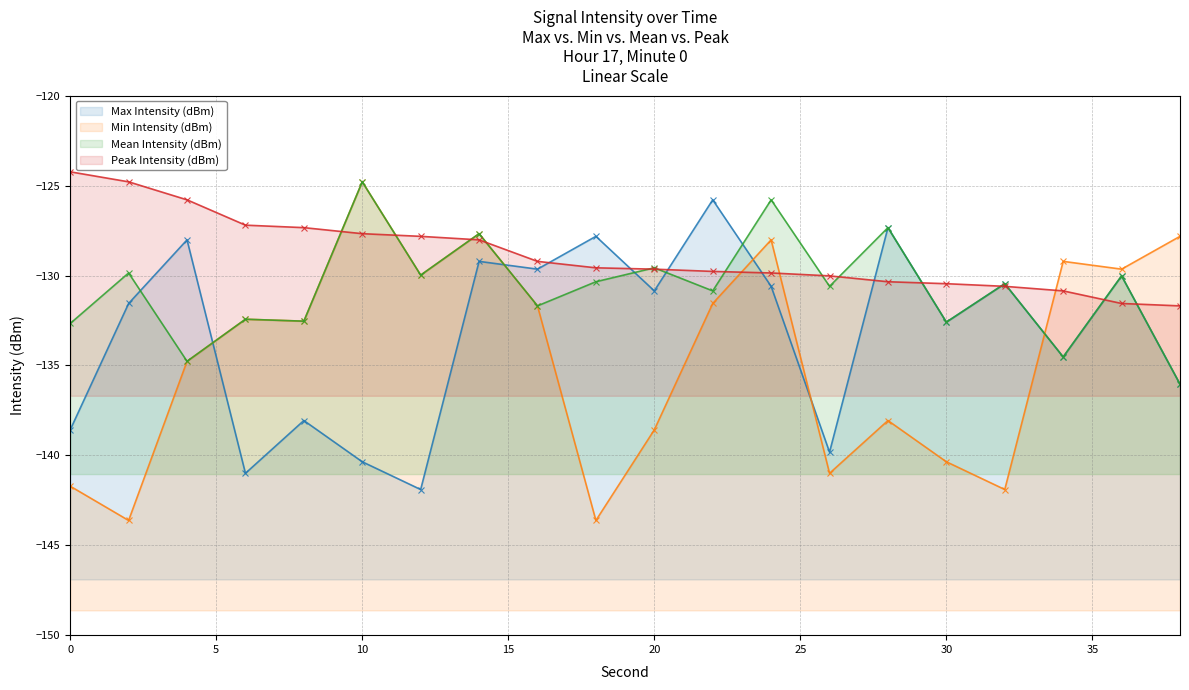

Does the chart display data point markers on the line(s)?

Yes